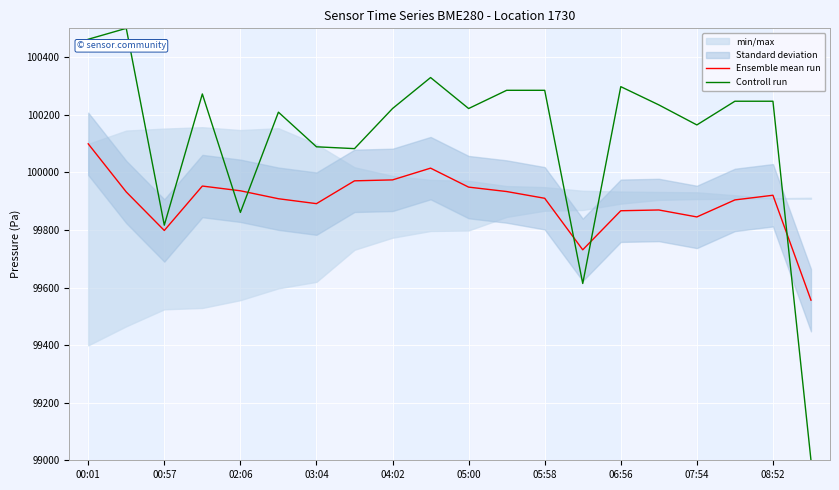

What is the difference between the maximum and minimum values in the Ensemble mean run series?

542.9